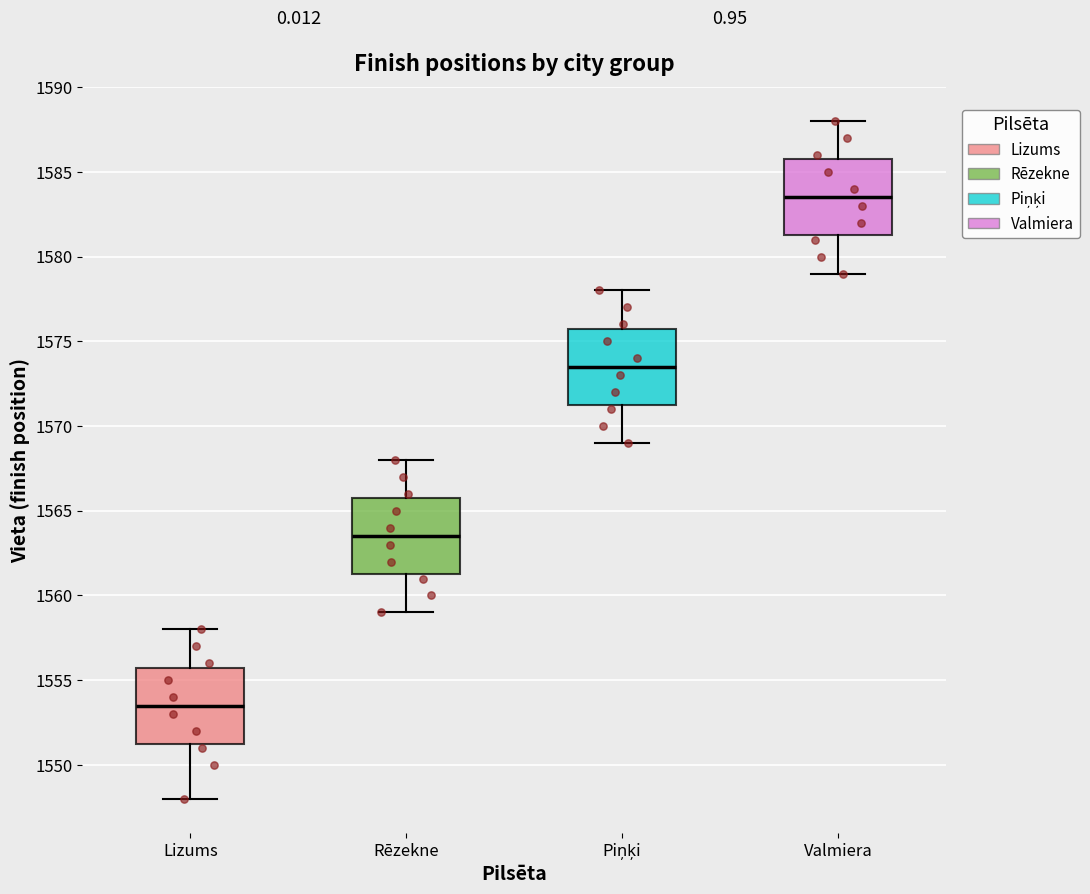

Where does the upper whisker of the box for Rēzekne end on the y-axis? The values are not printed on the chart, so give them approximately, as read against the axis.

1568.0